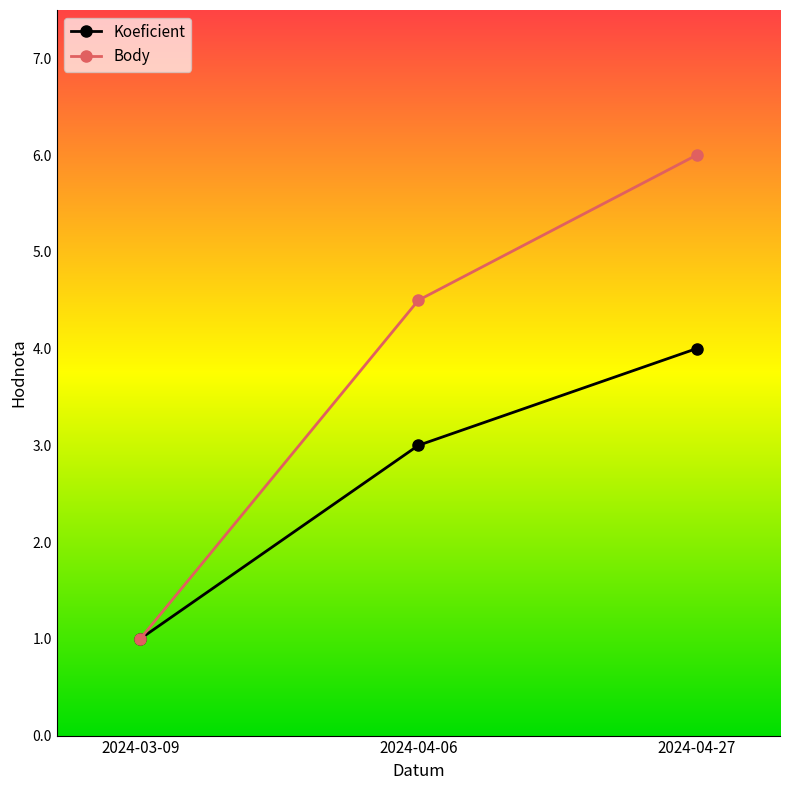

Which series has the largest range (max minus min)?

Body